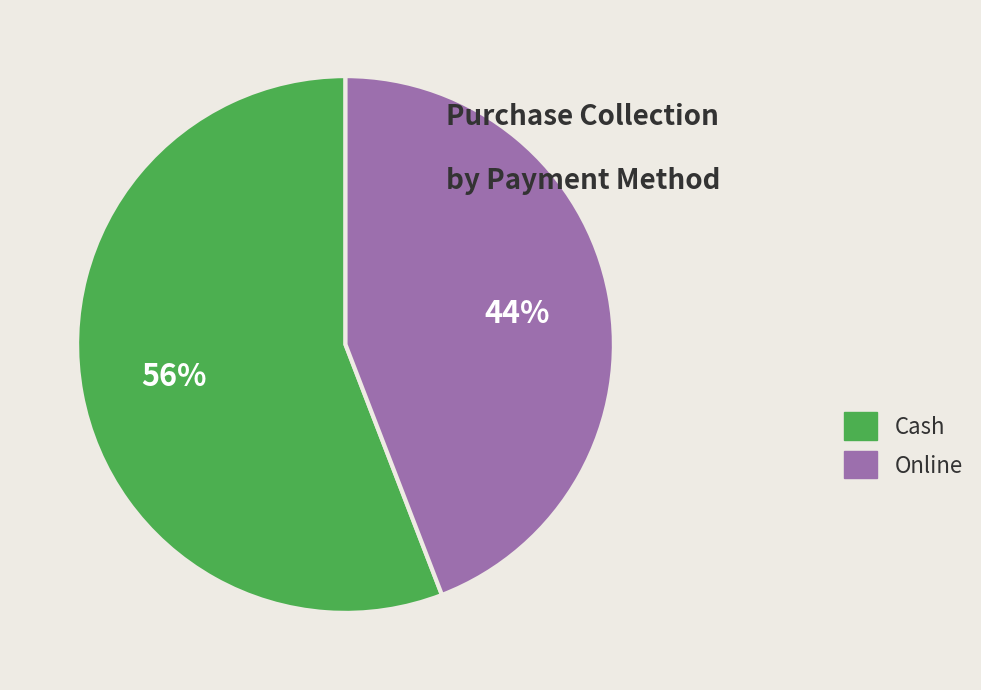

How many slices are in this pie chart?

2